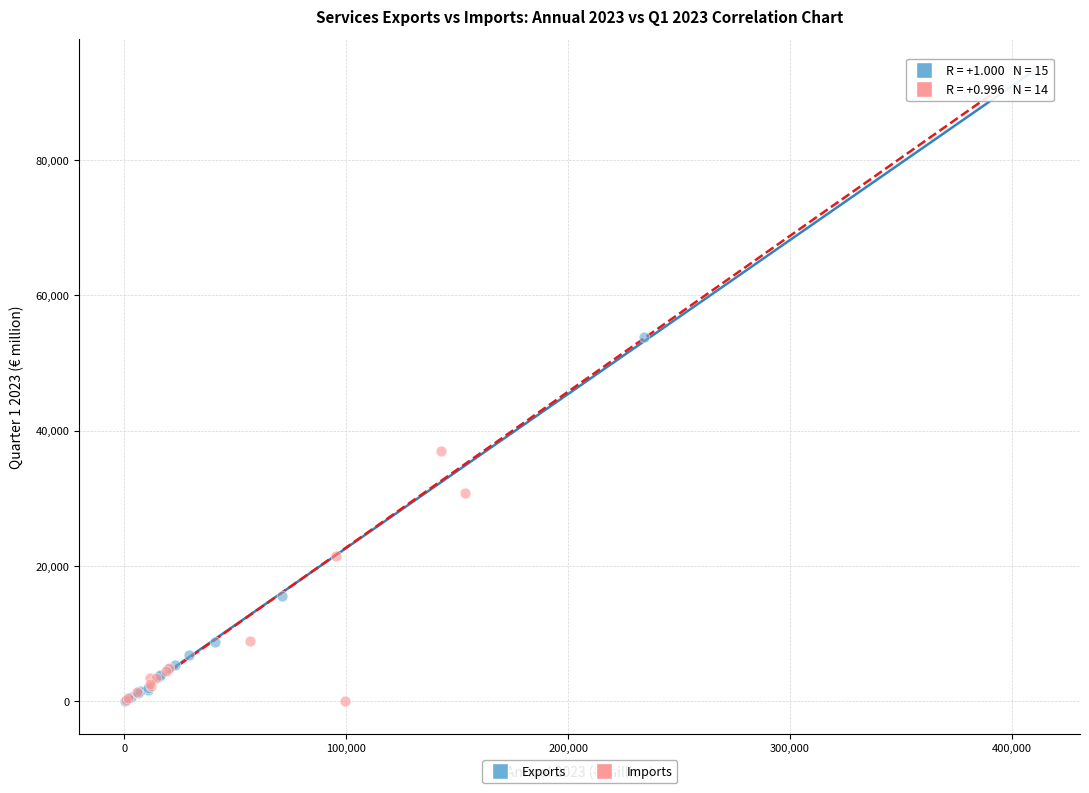

Which series has the widest spread of Y values?

Exports